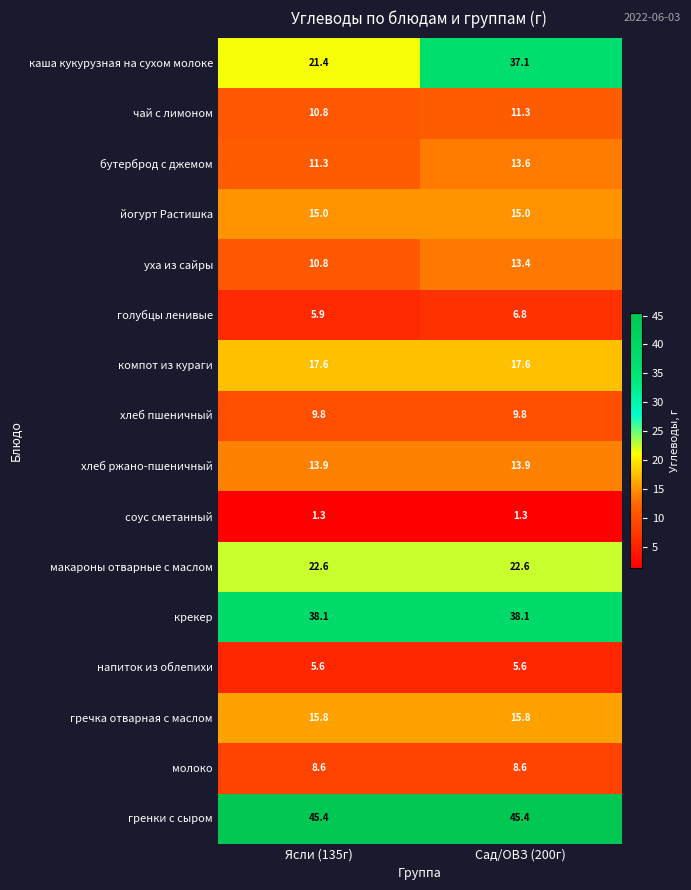

Read the чай с лимоном value at Ясли (135г).

10.8